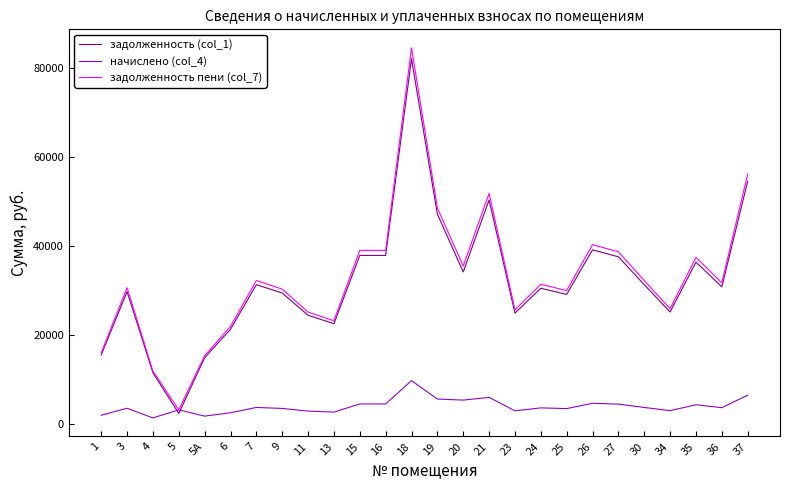

Is the value of задолженность (col_1) at 9 greater than the value of задолженность пени (col_7) at 4?

Yes